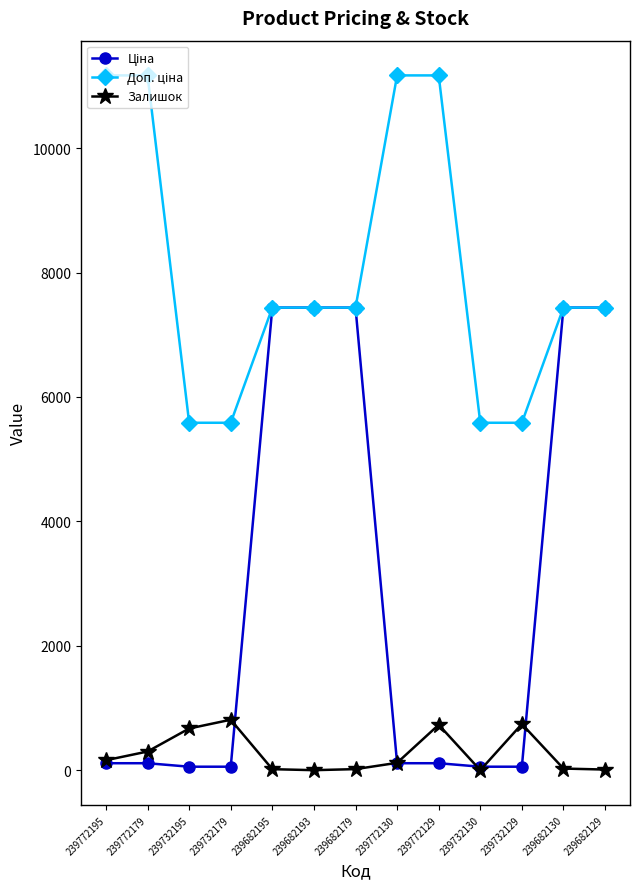

How many data points does each series have?

13